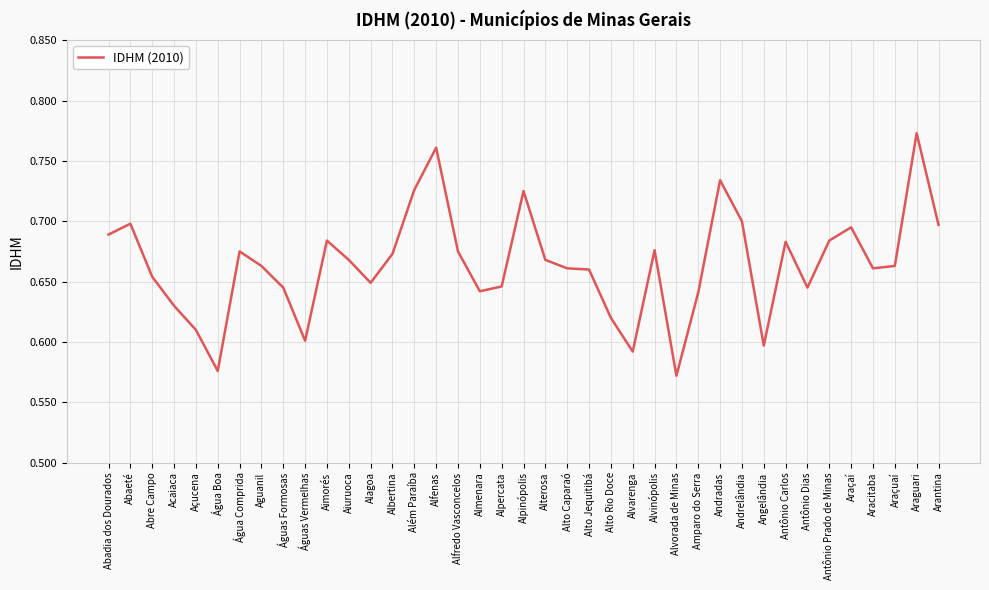

Which has a higher value, Água Comprida or Açucena?

Água Comprida